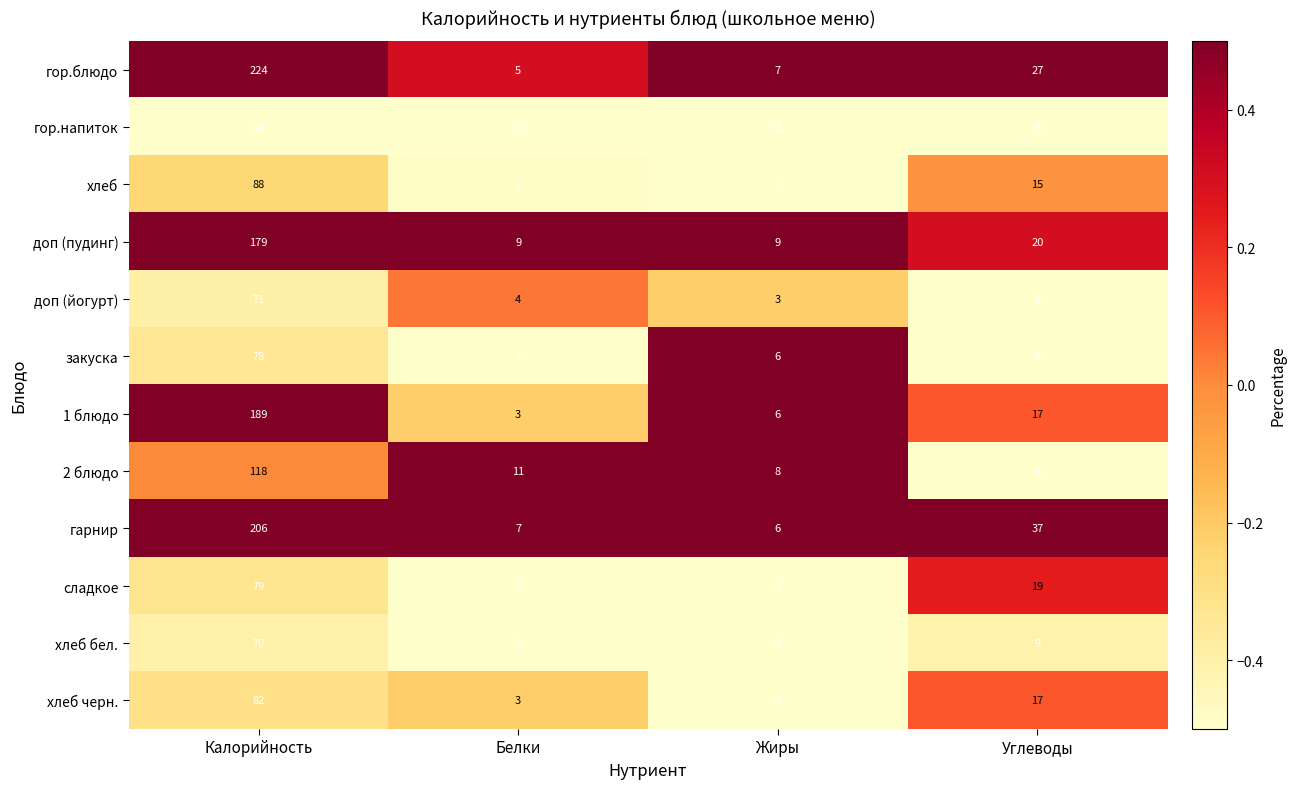

What is the highest value of the гарнир series?

206